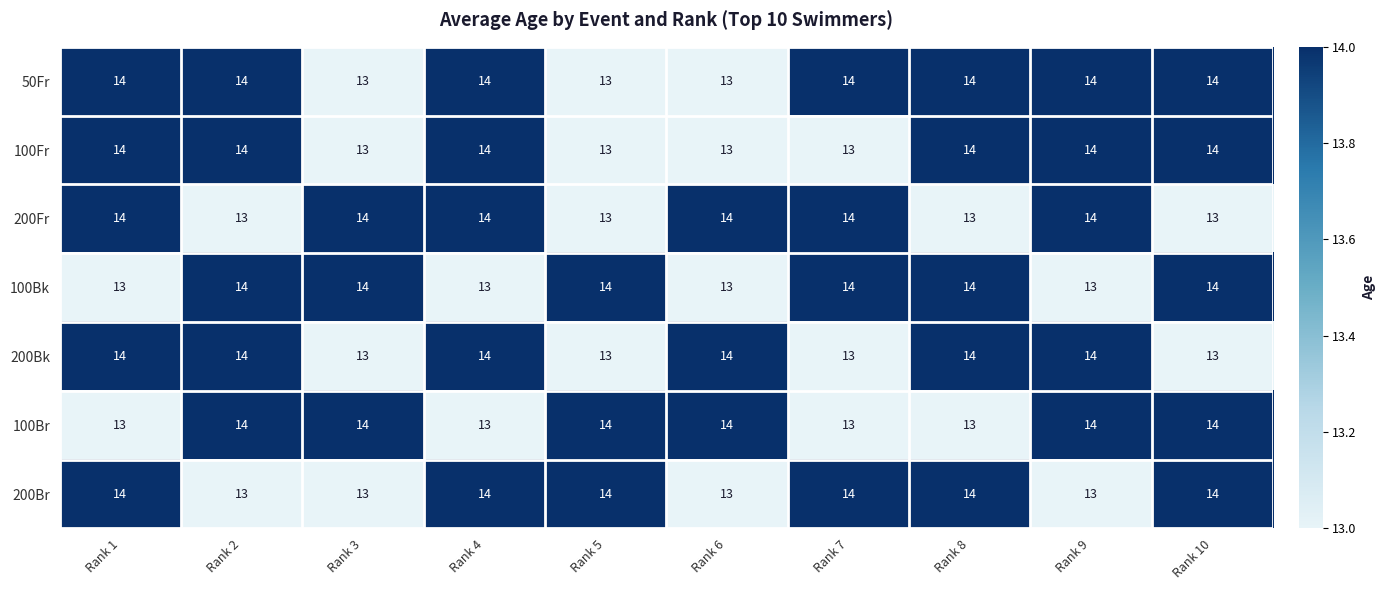

Is it true that 200Fr equals 14 at Rank 1?

True